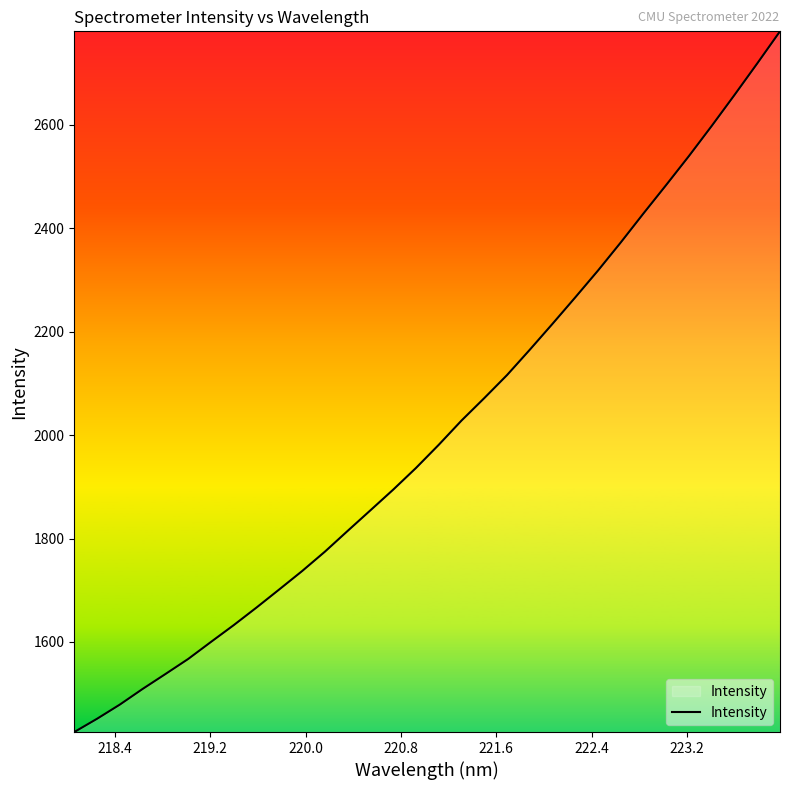

Reading left to right, extract all data points from this chart.

1425.9	1451.6	1479.0	1509.2	1538.0	1567.2	1600.1	1632.7	1666.7	1701.7	1737.1	1774.6	1814.8	1854.6	1894.5	1936.4	1981.2	2028.0	2071.4	2116.0	2164.9	2215.1	2266.2	2318.1	2372.4	2428.6	2483.6	2539.6	2597.7	2657.5	2718.4	2780.4